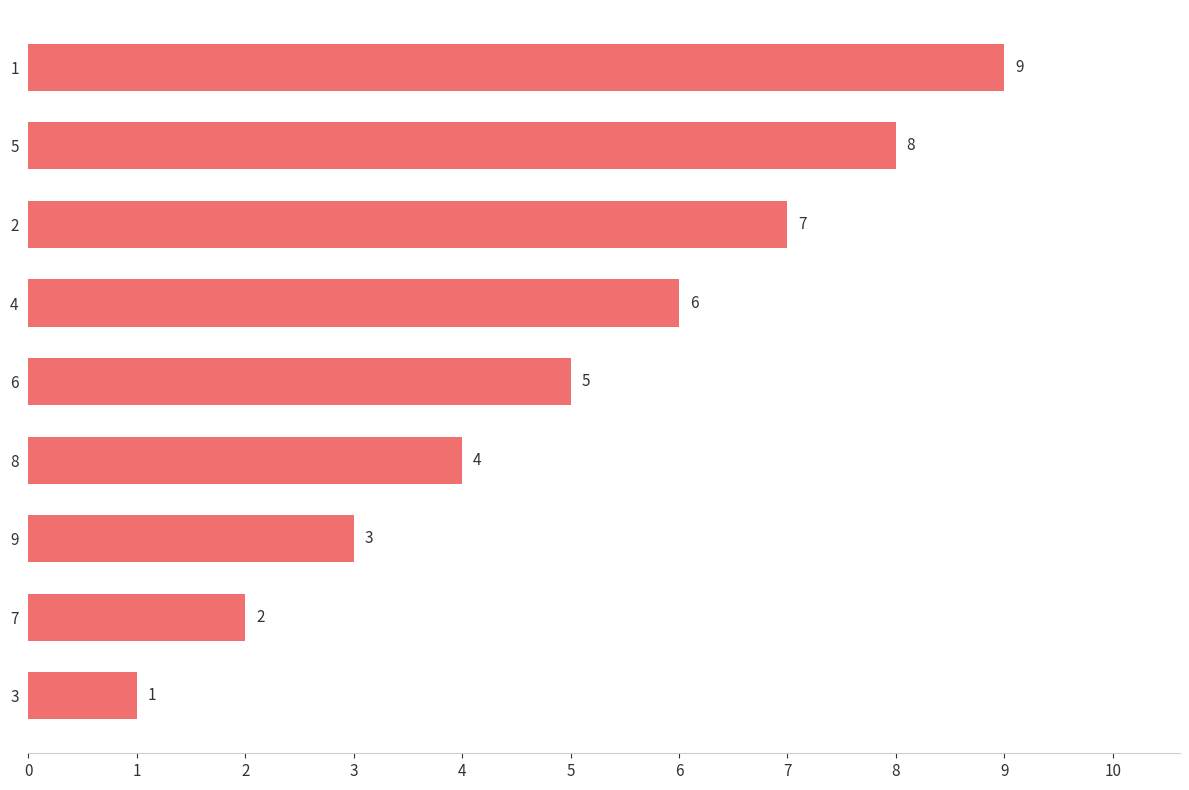

Count the values in the range 3 to 7.

5